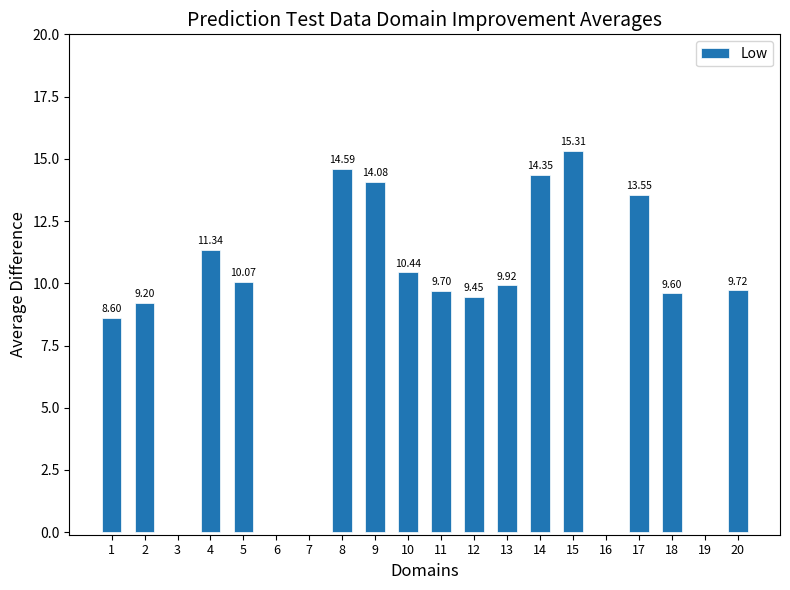

What is the sum of the values at 5 and 18?

19.7